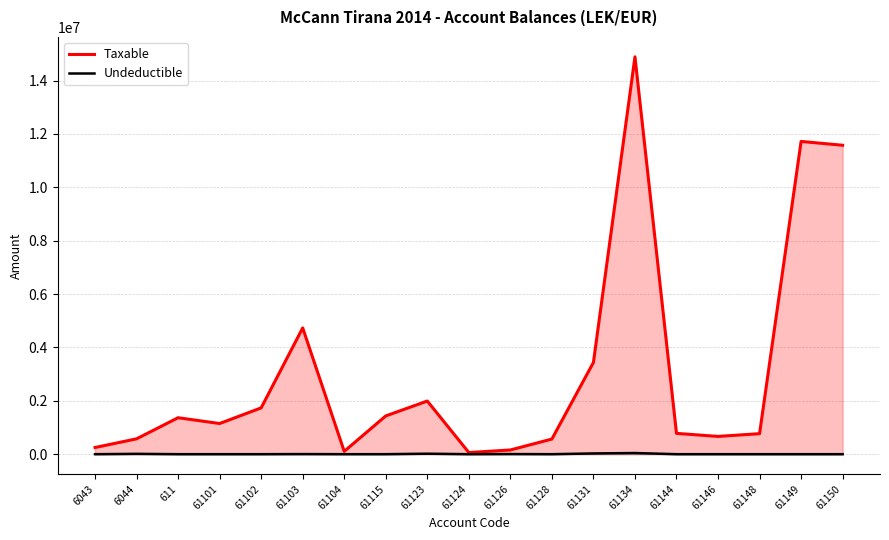

In Taxable, how many points are lower than both neighbors (excluding endpoints)?

4